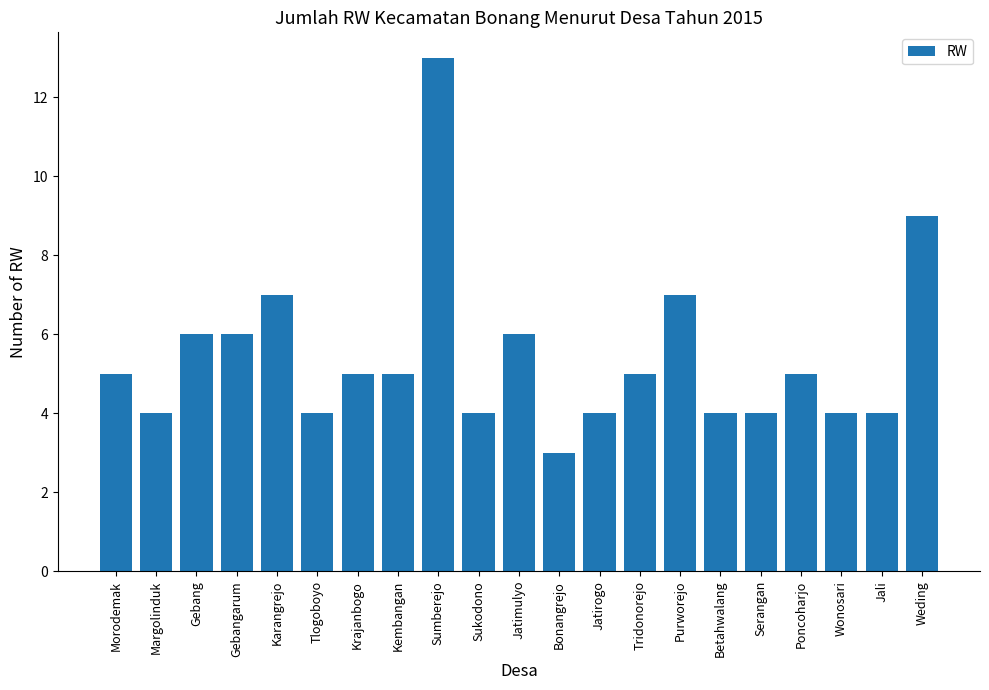

What is the maximum value shown in the chart?

13